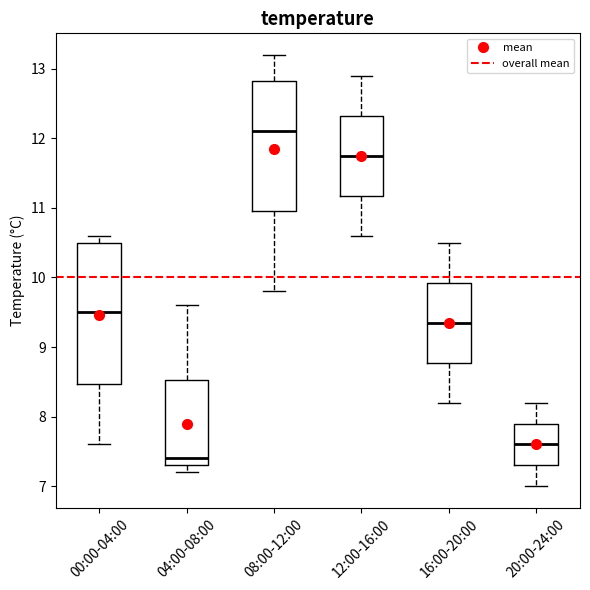

Which box has the lowest median line?

04:00-08:00